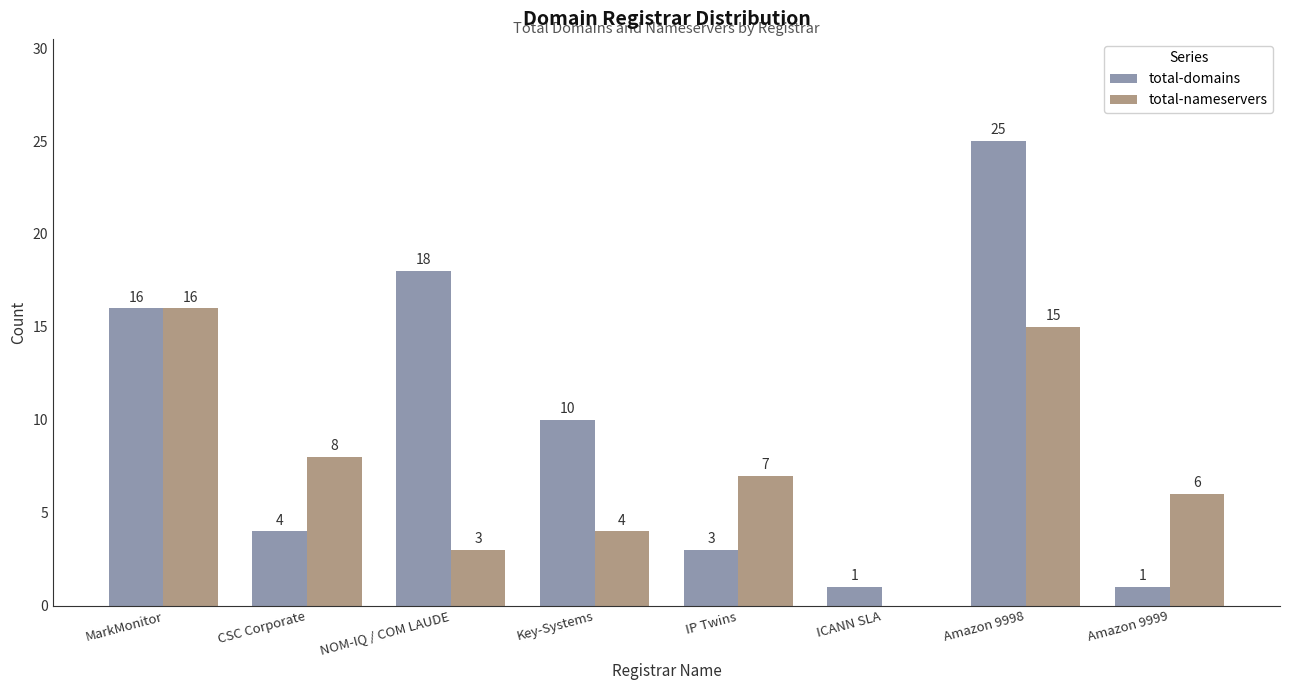

The value of total-domains at Key-Systems is 17. True or false?

False